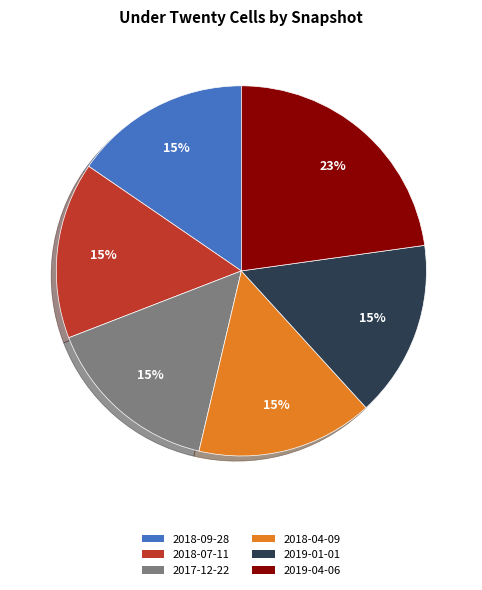

Is the sum of 2018-07-11 and 2019-04-06 greater than half?

No